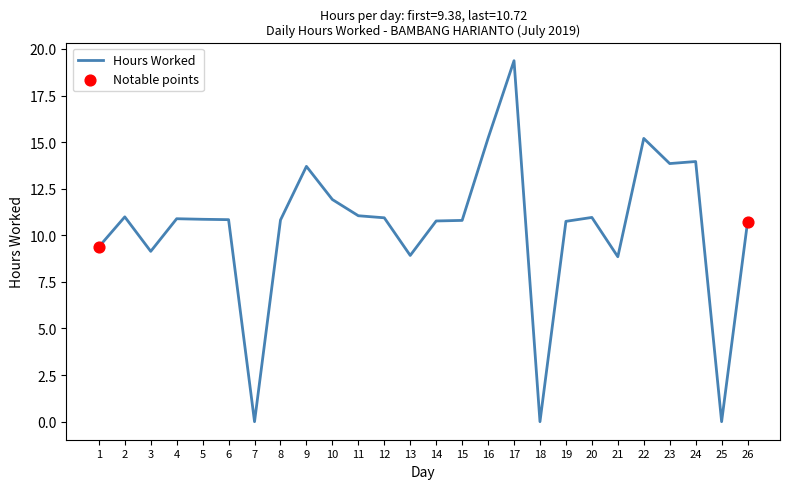

What is the change in value from 2 to 22?

+4.2